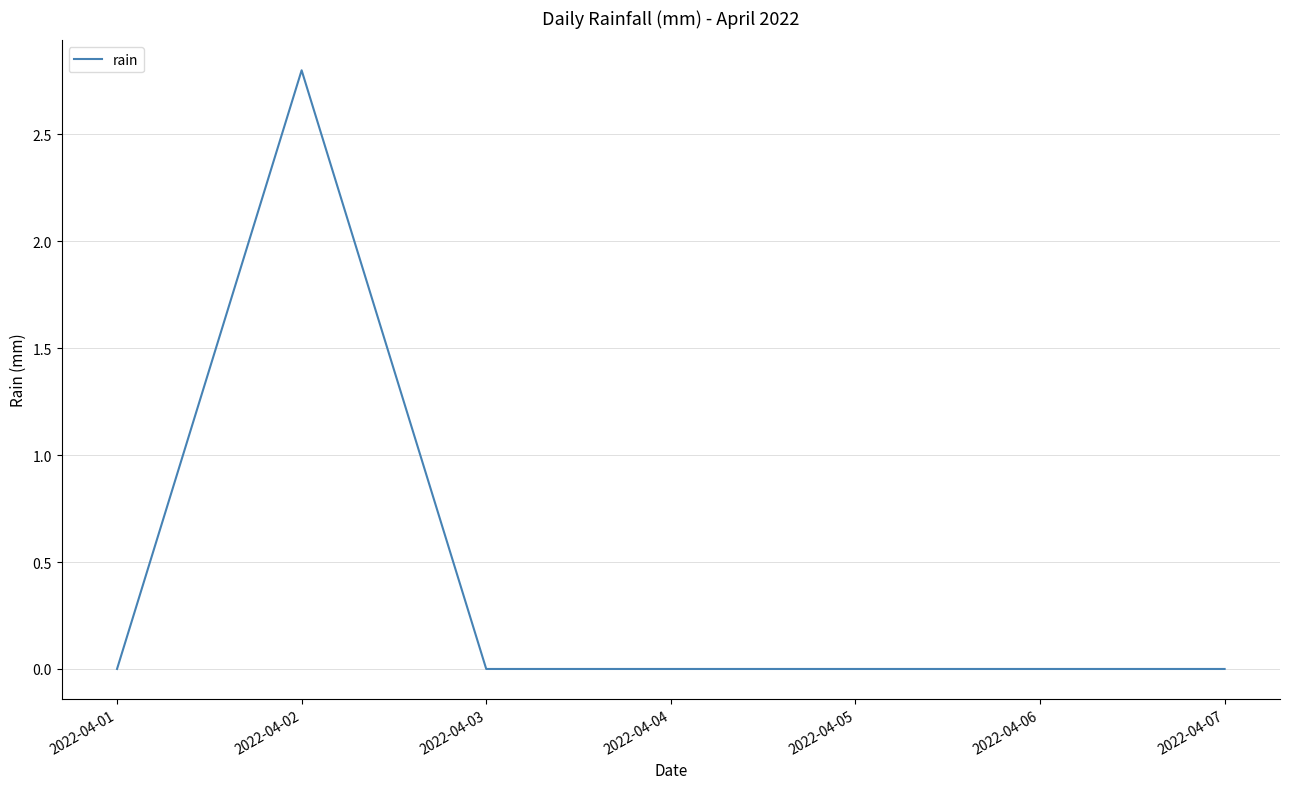

True or false: the data shows 0.0 at 2022-04-04.

True